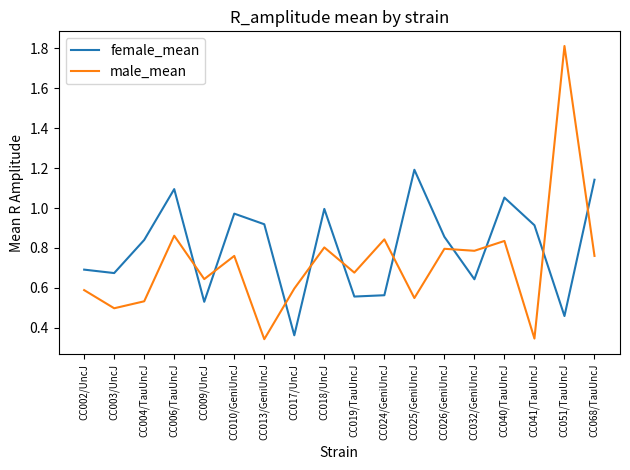

What is the difference between the maximum and minimum values in the male_mean series?

1.5